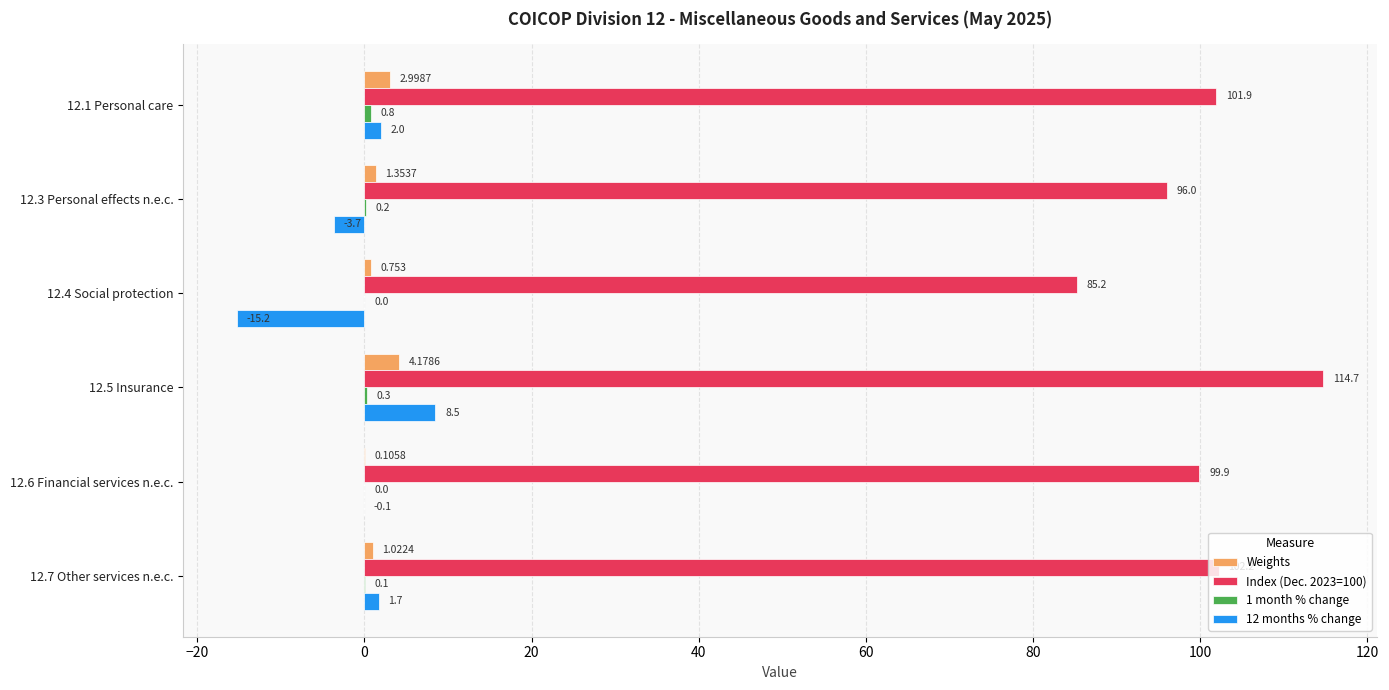

Is the value of Weights at 12.3 Personal effects n.e.c. greater than the value of 12 months % change at 12.1 Personal care?

No